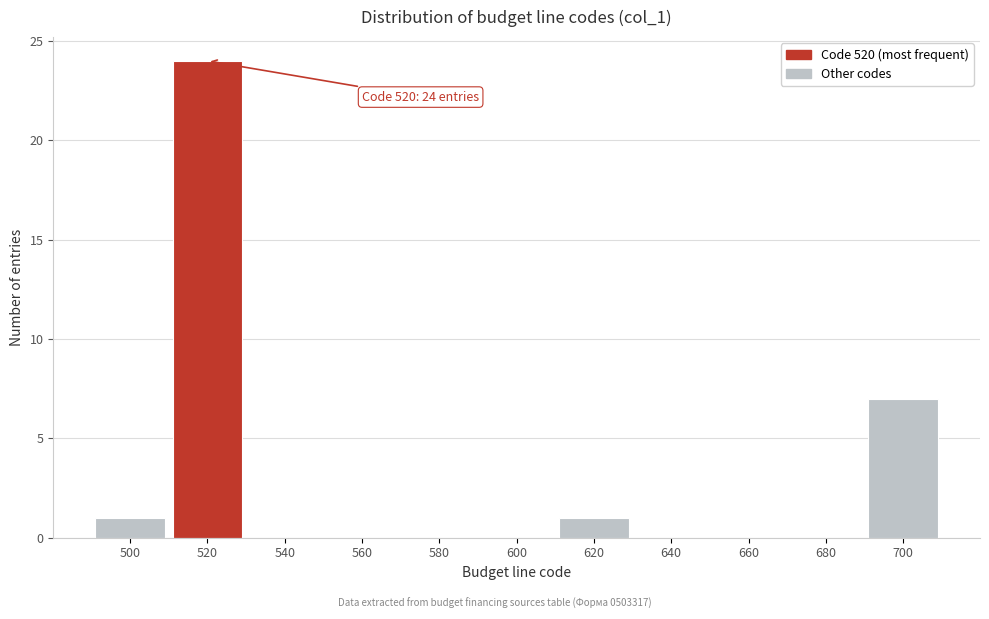

Reading right to left, extract all data points from this chart.

700=7	680=0	660=0	640=0	620=1	600=0	580=0	560=0	540=0	520=24	500=1